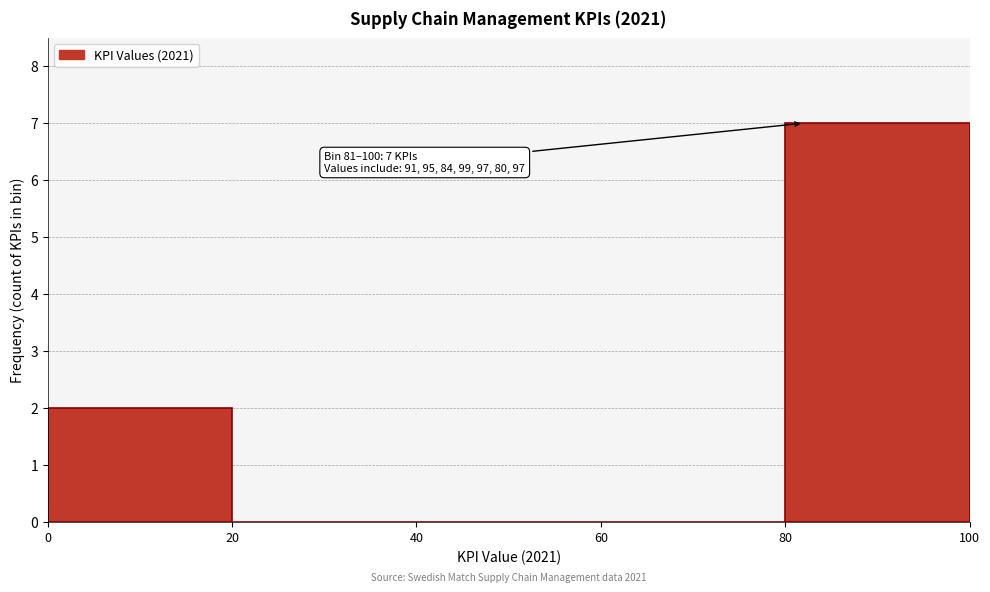

Which range on the x-axis has the tallest bar?

80 to 100